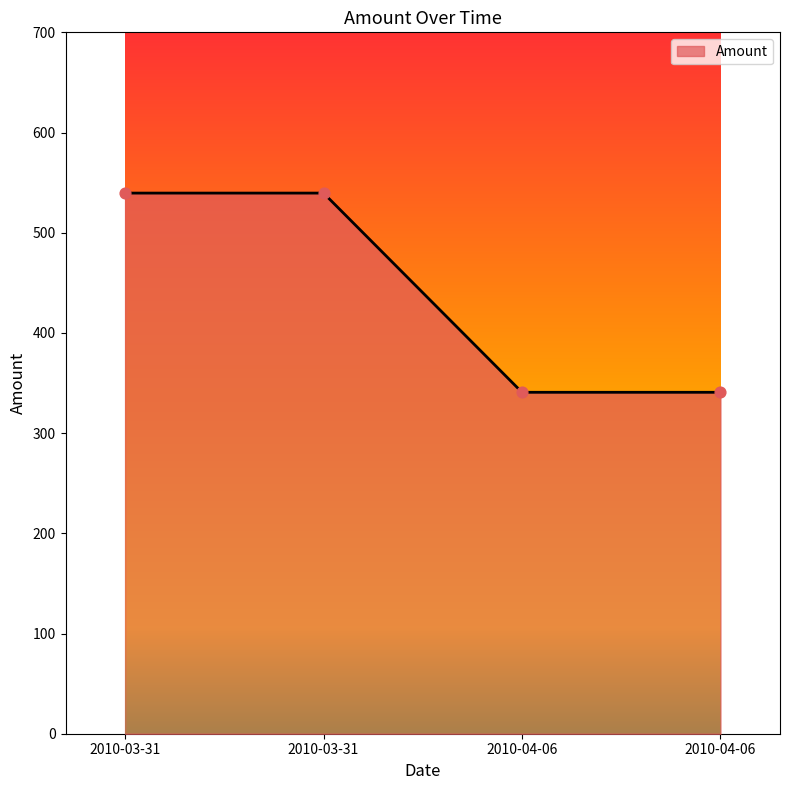

Between 2010-03-31 and 2010-03-31, which is larger?

2010-03-31